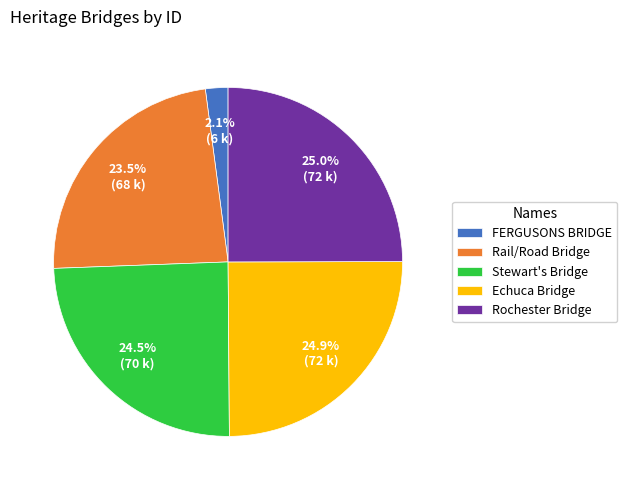

Count the number of slices in the pie.

5